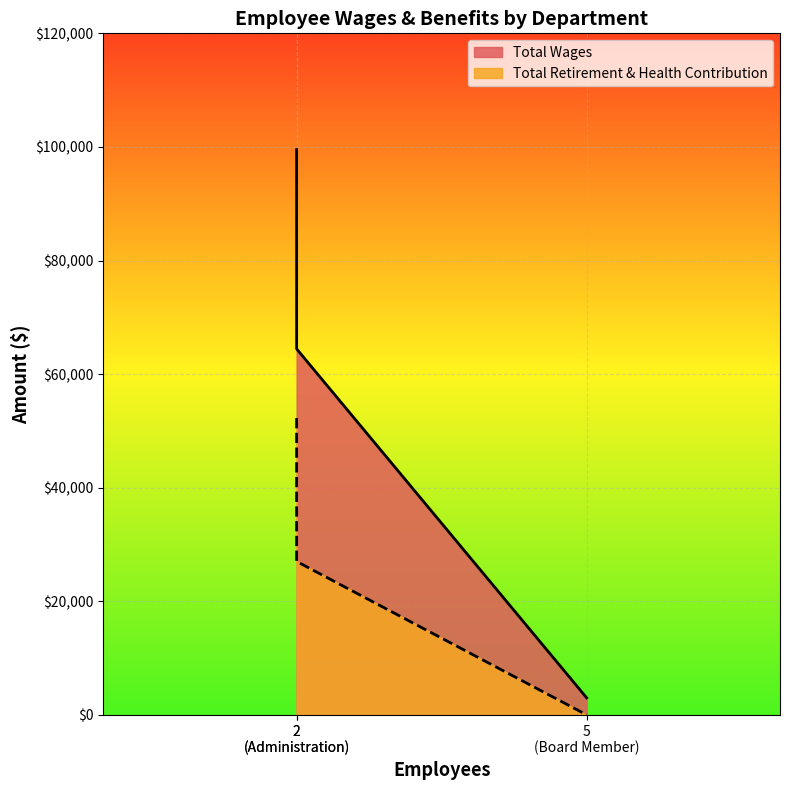

The value of Total Retirement & Health Contribution at 5 (Board Member) is 0. True or false?

True